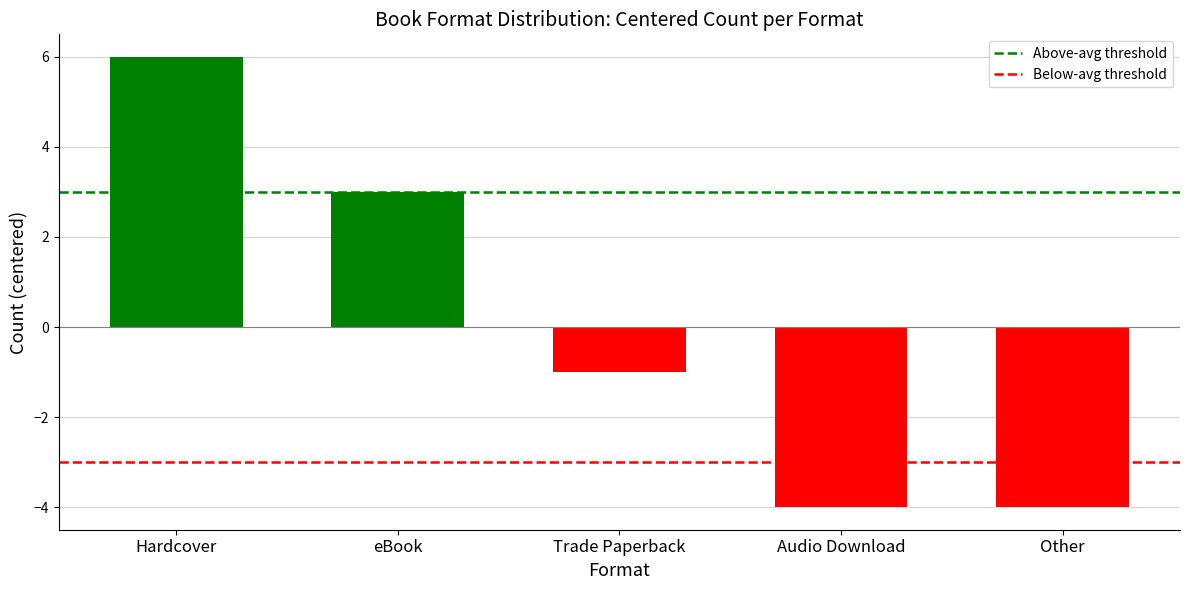

What is the sum of the Above-avg threshold values at eBook and Hardcover?

6